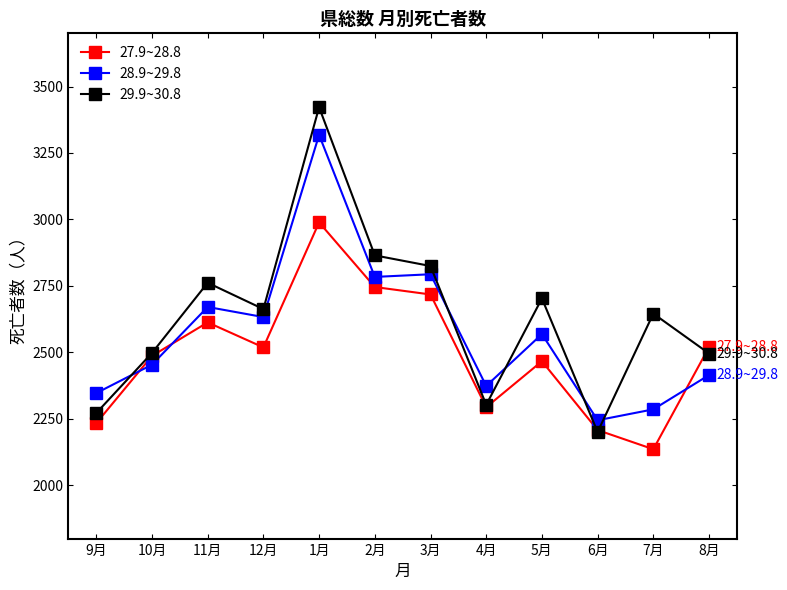

At how many categories does at least one series exceed 3354?

1